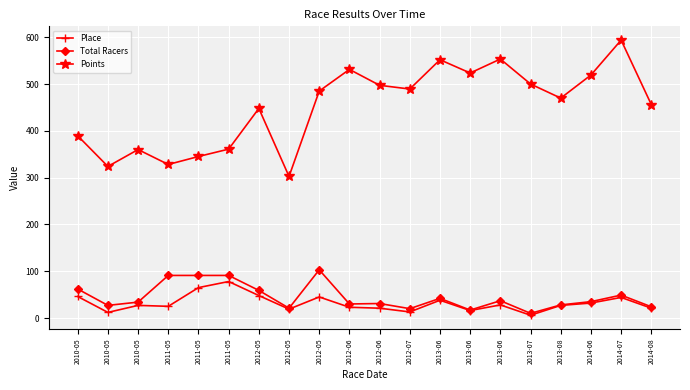

Is the value of Points at 2012-05 greater than the value of Place at 2014-08?

Yes